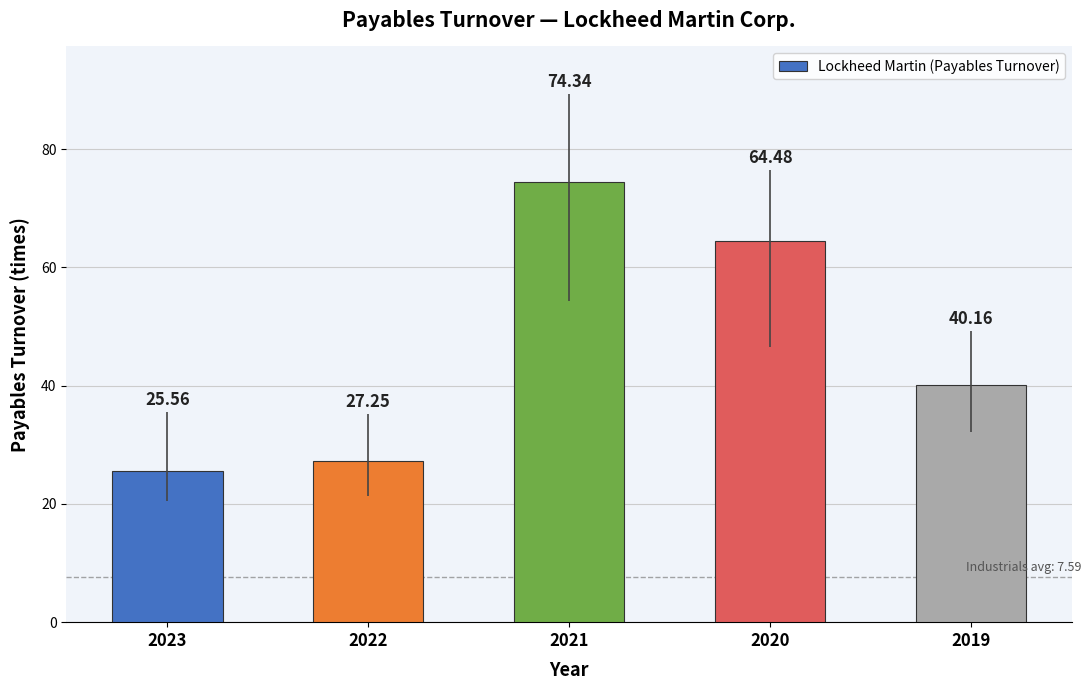

Rank the categories by value from lowest to highest.

2023, 2022, 2019, 2020, 2021